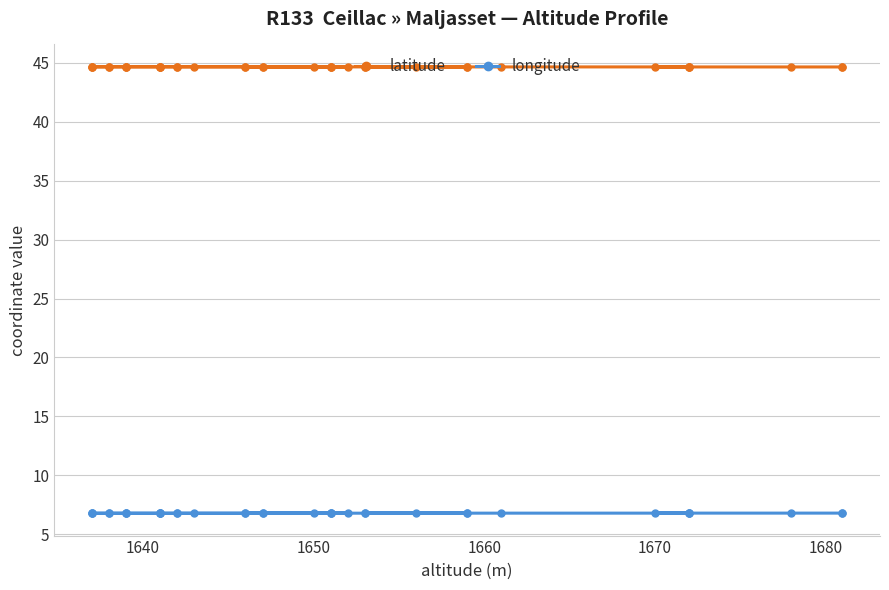

True or false: longitude has a value of 2.9 at 26.

False